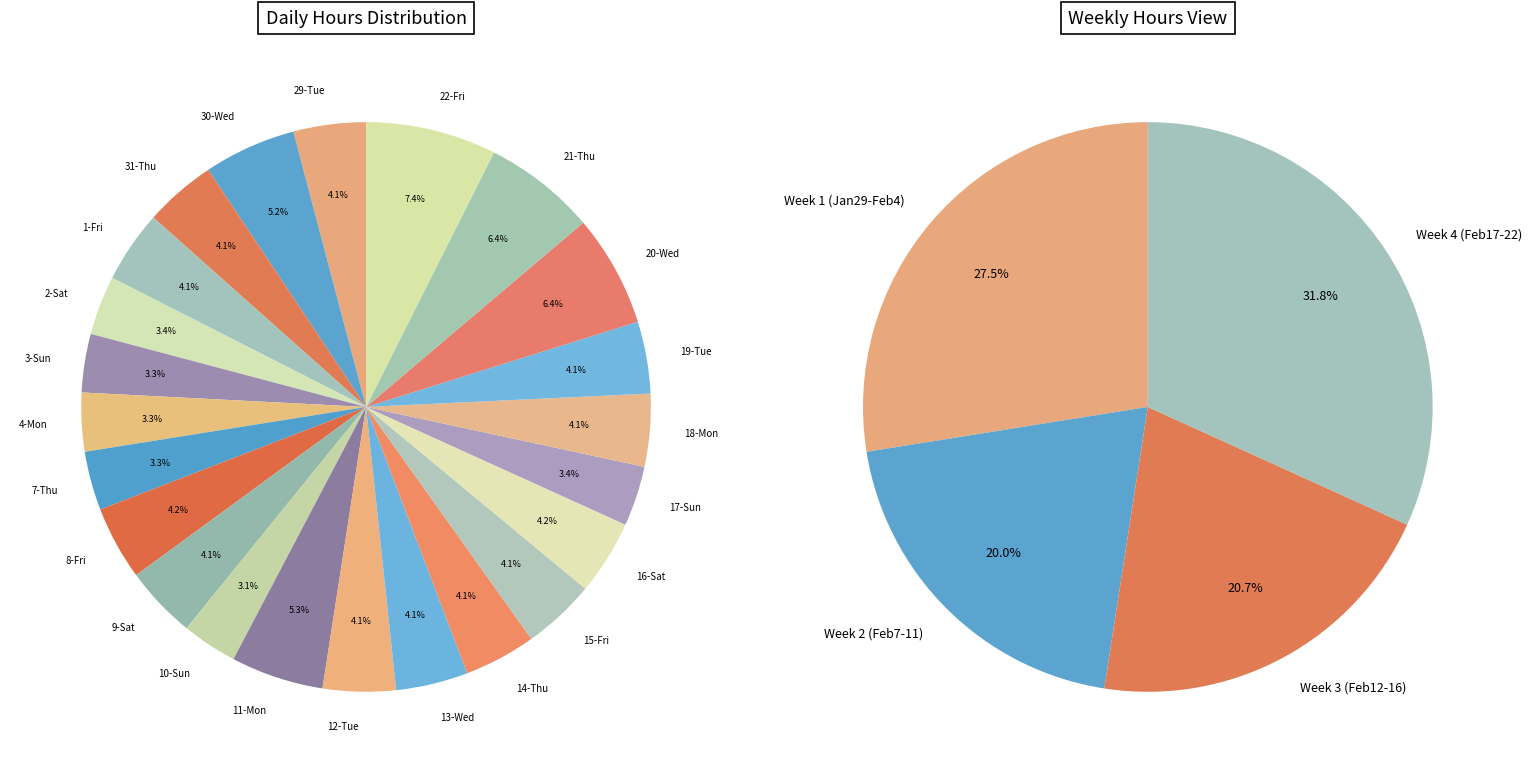

How many slices are in this pie chart?

23